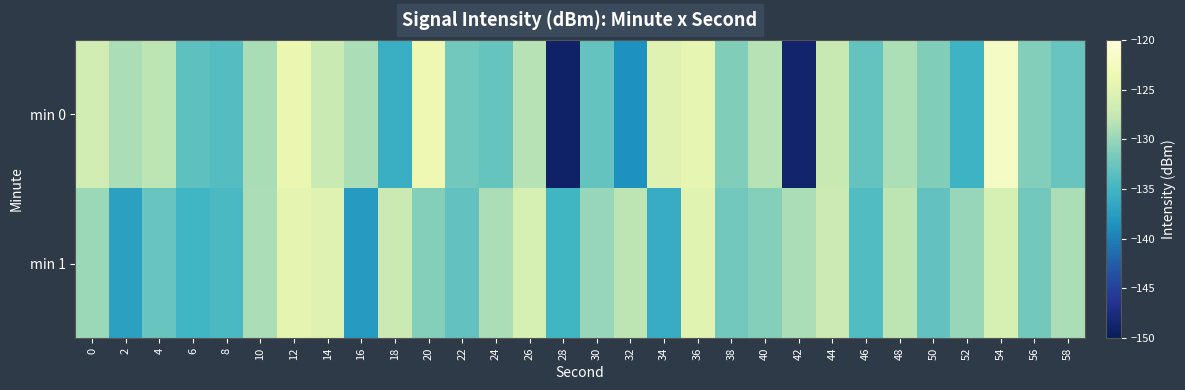

Reading left to right, transcribe all the data shown in this chart.

min 0: 0=-126.4	2=-129.0	4=-128.0	6=-133.2	8=-133.8	10=-129.1	12=-123.9	14=-127.2	16=-128.9	18=-135.7	20=-123.6	22=-132.1	24=-132.7	26=-128.3	28=-149.0	30=-132.9	32=-138.7	34=-125.1	36=-124.4	38=-131.2	40=-128.3	42=-148.6	44=-127.3	46=-132.8	48=-128.9	50=-131.1	52=-135.3	54=-121.9	56=-131.1	58=-132.6
min 1: 0=-129.8	2=-137.2	4=-132.6	6=-135.1	8=-134.4	10=-128.9	12=-124.5	14=-125.2	16=-137.8	18=-127.1	20=-131.0	22=-133.0	24=-129.0	26=-126.0	28=-135.0	30=-130.0	32=-128.0	34=-136.0	36=-125.0	38=-132.0	40=-131.0	42=-129.0	44=-127.0	46=-134.0	48=-128.0	50=-133.0	52=-130.0	54=-126.0	56=-132.0	58=-129.0